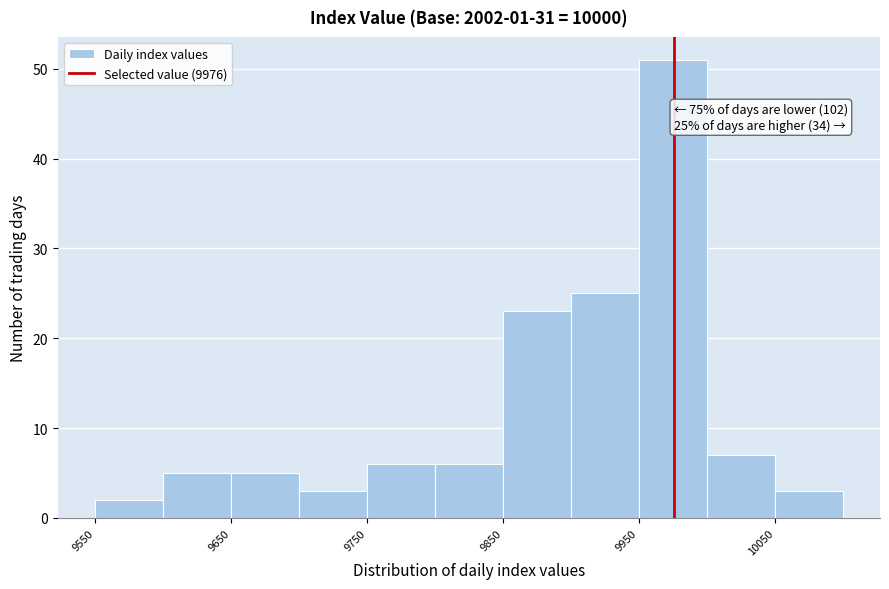

Which range on the x-axis has the tallest bar?

9950 to 10000